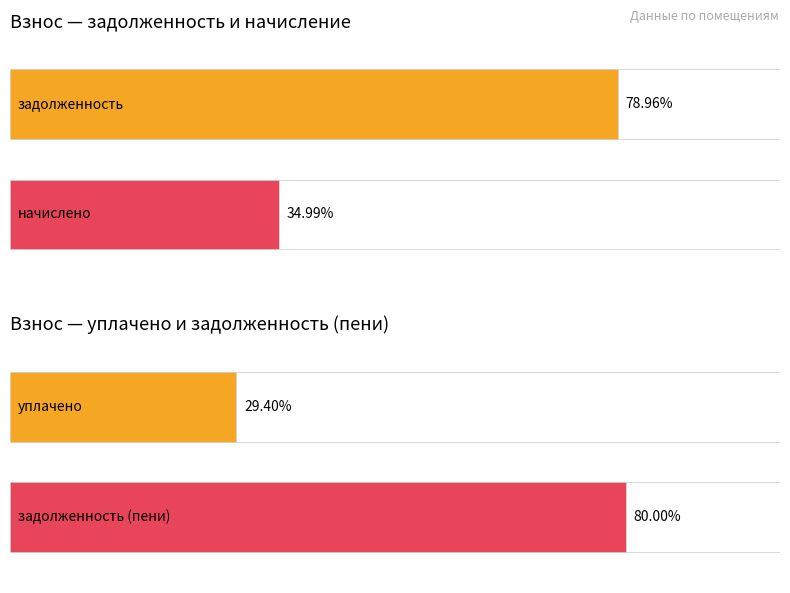

What are all the series names shown in the legend?

задолженность, начислено, уплачено, задолженность (пени)